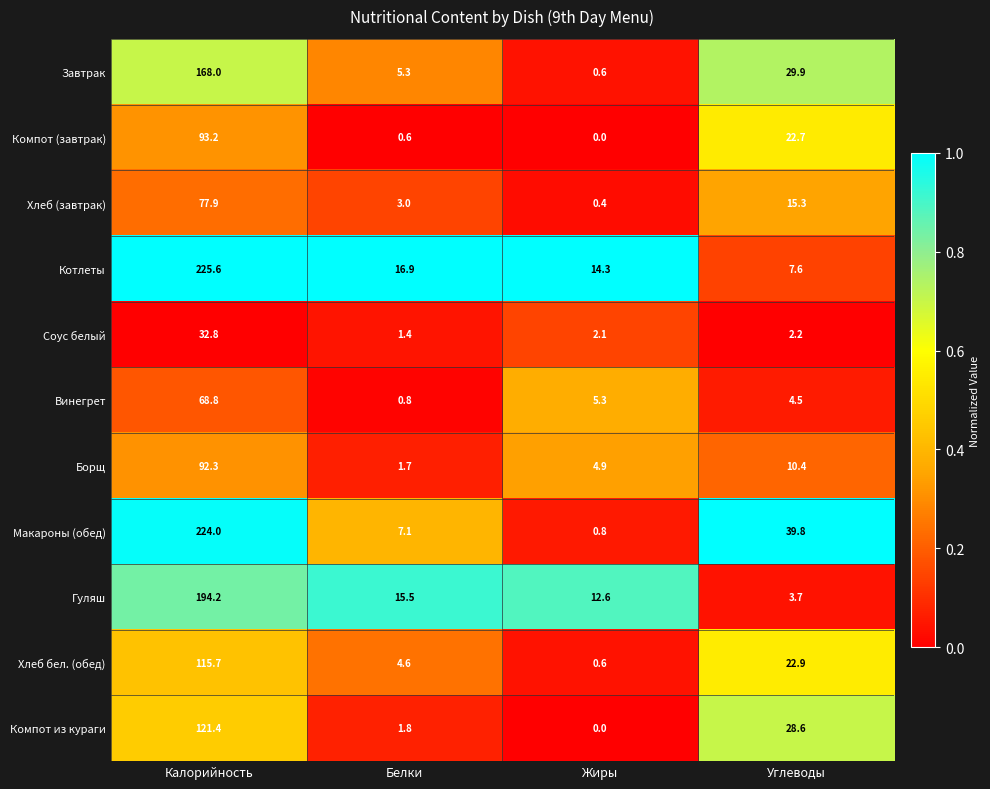

Which category has the lowest value in the Хлеб (завтрак) series?

Жиры